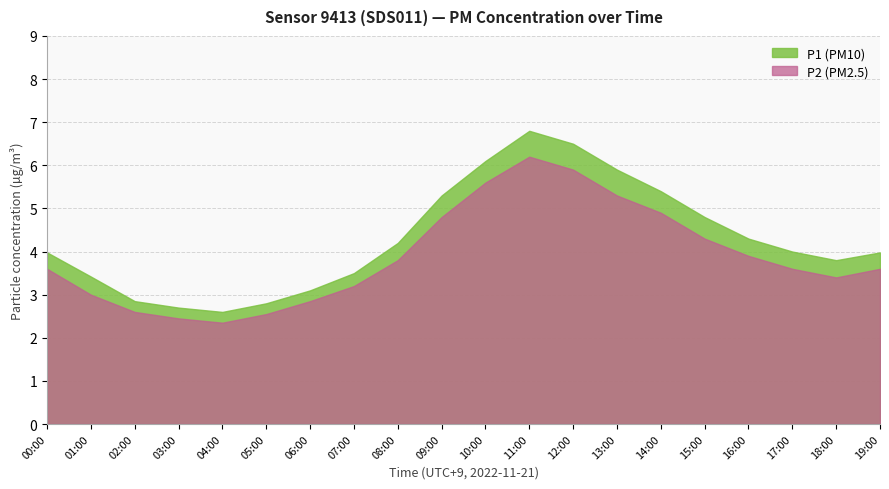

True or false: P1 and P2 intersect in this chart.

False